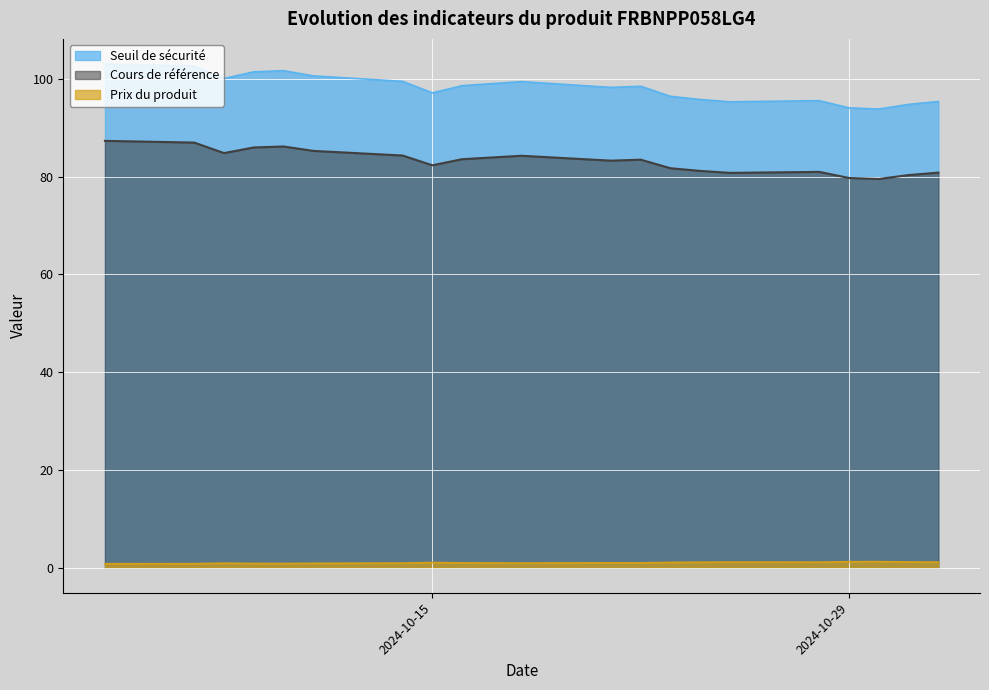

How many lines are shown in the chart?

3